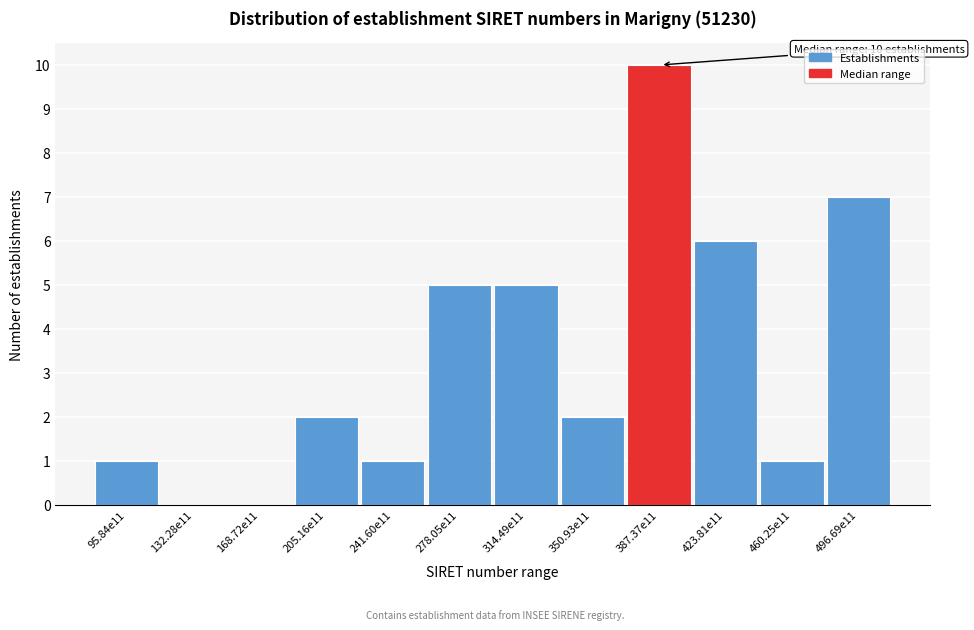

Reading left to right, transcribe all the data shown in this chart.

95.84e11=1	132.28e11=0	168.72e11=0	205.16e11=2	241.60e11=1	278.05e11=5	314.49e11=5	350.93e11=2	387.37e11=10	423.81e11=6	460.25e11=1	496.69e11=7